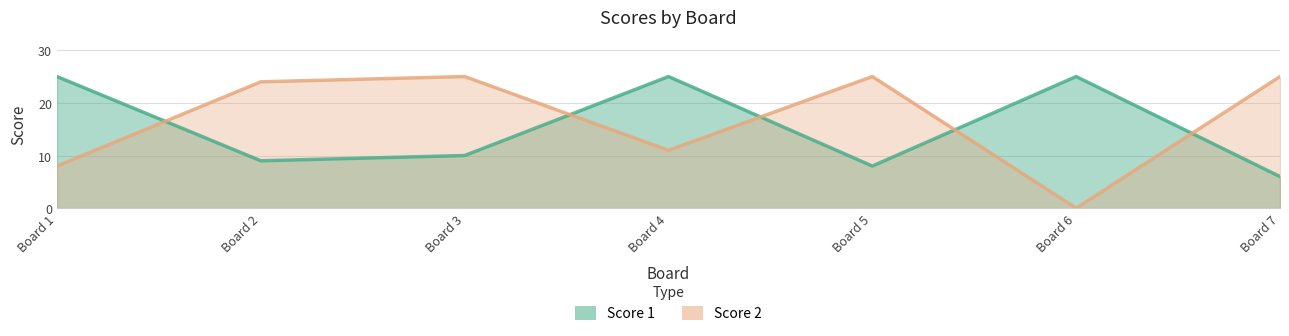

At which label is Score 1 closest to 15?

Board 3